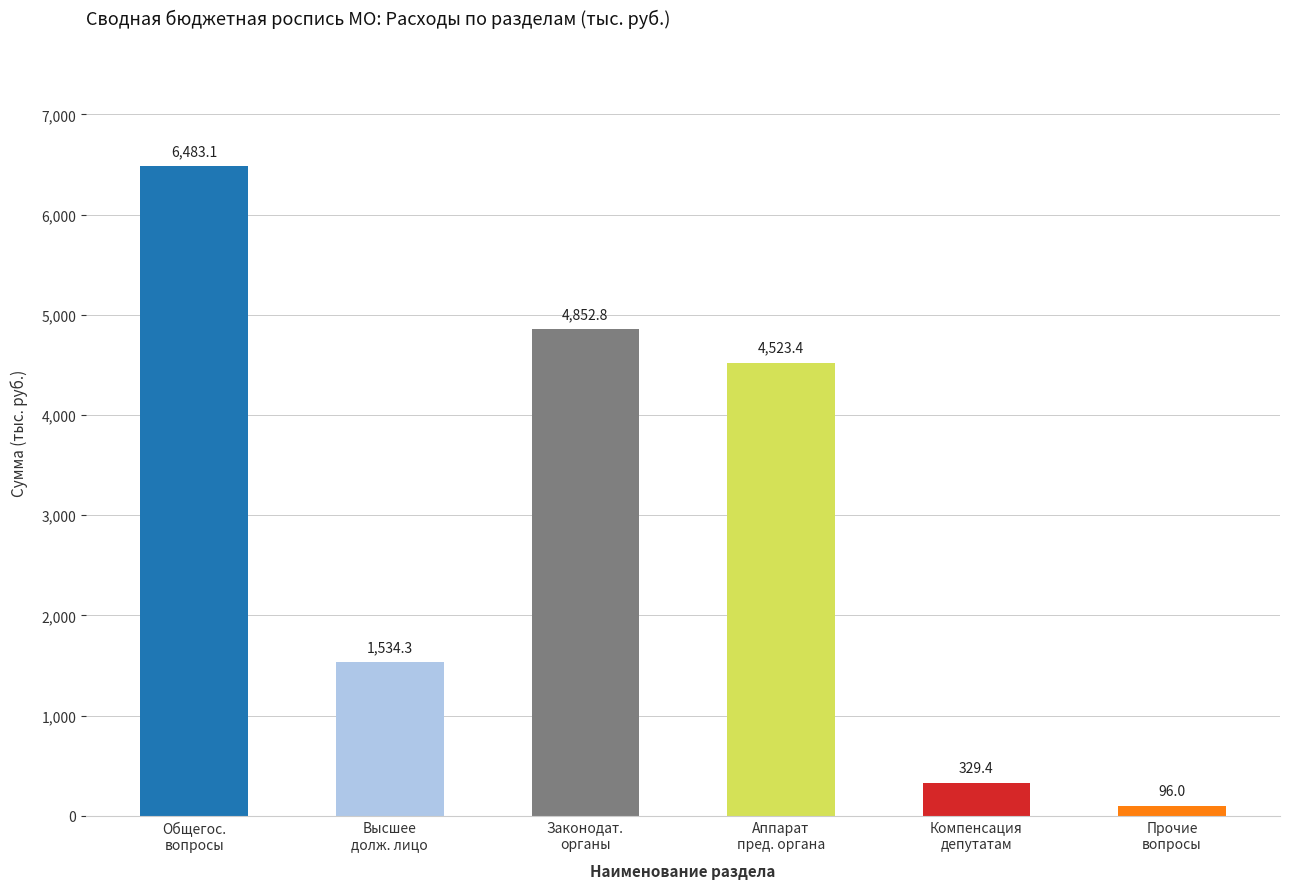

The chart shows a value of 96.0 at Прочие
вопросы. True or false?

True